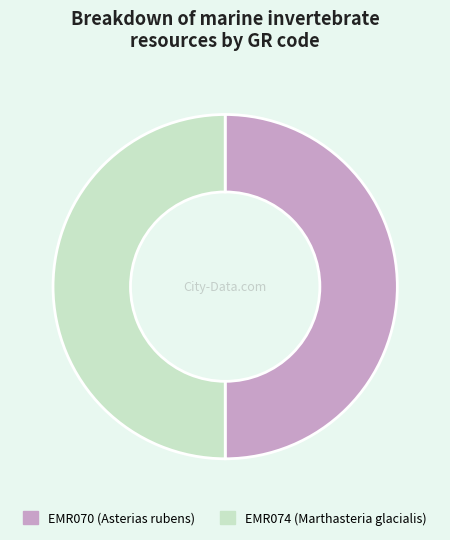

Approximately how many times larger is the value at EMR074 compared to EMR070?

1.0